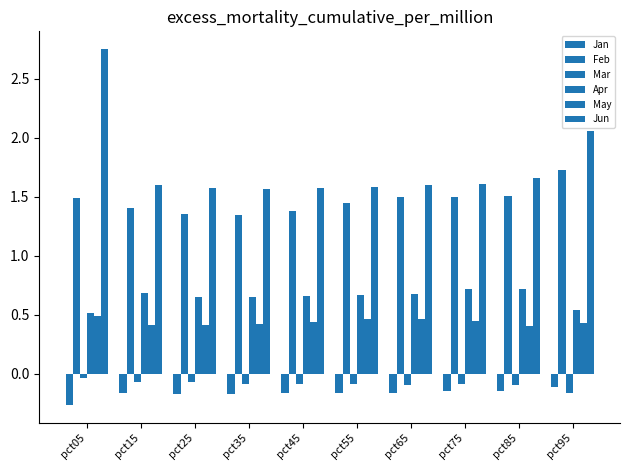

Reading left to right, what are all the values shown in this chart?

Jan: pct05=-0.3	pct15=-0.2	pct25=-0.2	pct35=-0.2	pct45=-0.2	pct55=-0.2	pct65=-0.2	pct75=-0.1	pct85=-0.1	pct95=-0.1
Feb: pct05=1.5	pct15=1.4	pct25=1.4	pct35=1.3	pct45=1.4	pct55=1.4	pct65=1.5	pct75=1.5	pct85=1.5	pct95=1.7
Mar: pct05=-0.0	pct15=-0.1	pct25=-0.1	pct35=-0.1	pct45=-0.1	pct55=-0.1	pct65=-0.1	pct75=-0.1	pct85=-0.1	pct95=-0.2
Apr: pct05=0.5	pct15=0.7	pct25=0.7	pct35=0.7	pct45=0.7	pct55=0.7	pct65=0.7	pct75=0.7	pct85=0.7	pct95=0.5
May: pct05=0.5	pct15=0.4	pct25=0.4	pct35=0.4	pct45=0.4	pct55=0.5	pct65=0.5	pct75=0.4	pct85=0.4	pct95=0.4
Jun: pct05=2.8	pct15=1.6	pct25=1.6	pct35=1.6	pct45=1.6	pct55=1.6	pct65=1.6	pct75=1.6	pct85=1.7	pct95=2.1